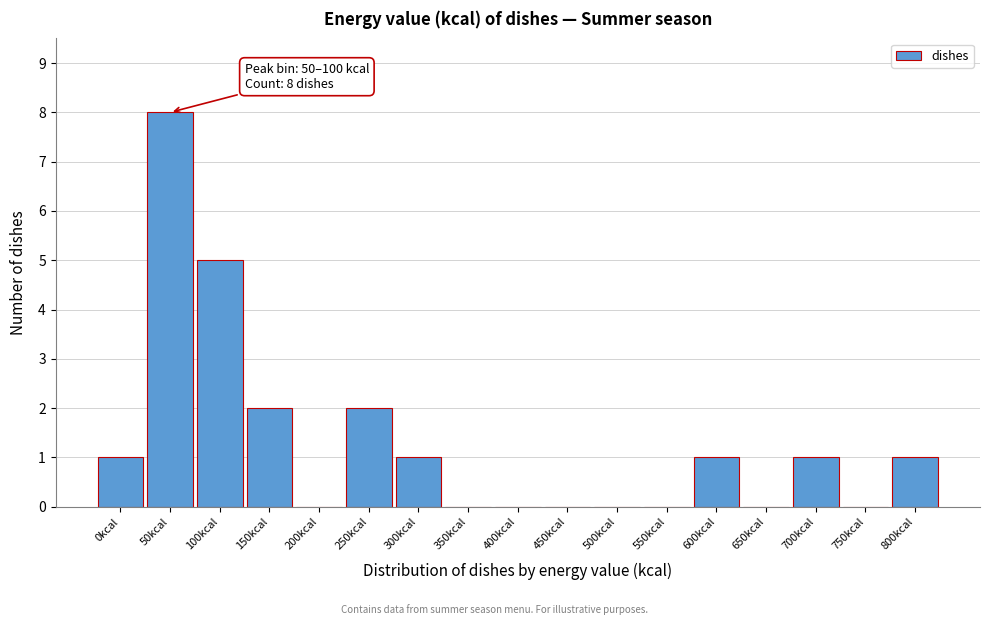

Reading left to right, transcribe all the data shown in this chart.

0kcal=1	50kcal=8	100kcal=5	150kcal=2	200kcal=0	250kcal=2	300kcal=1	350kcal=0	400kcal=0	450kcal=0	500kcal=0	550kcal=0	600kcal=1	650kcal=0	700kcal=1	750kcal=0	800kcal=1